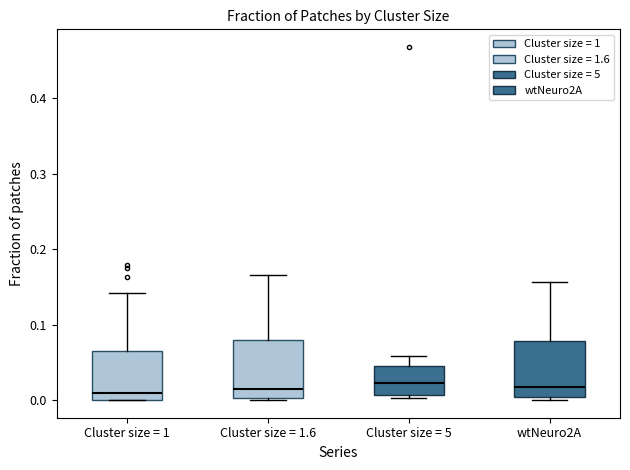

Where is the lower edge of the box for Cluster size = 5 on the y-axis? The values are not printed on the chart, so give them approximately, as read against the axis.

0.01